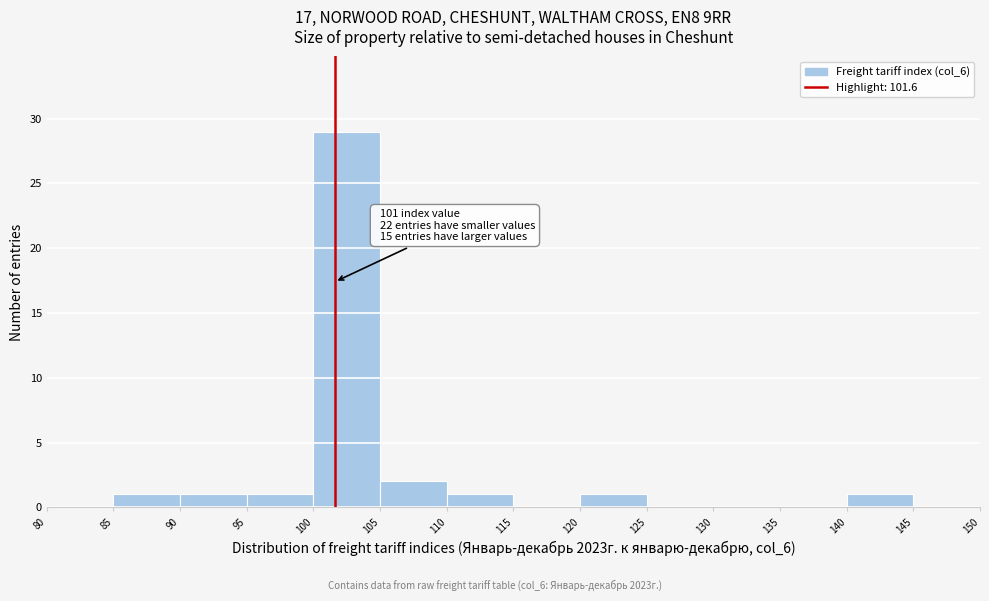

Which range on the x-axis has the tallest bar?

100 to 105